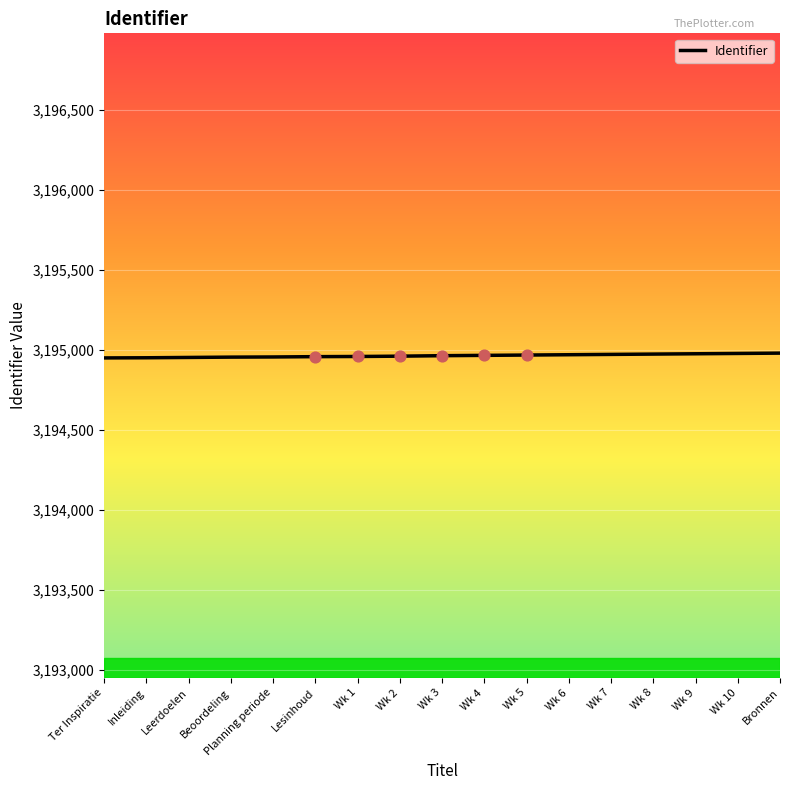

What is the ratio of the value at Planning periode to the value at Wk 9?

1.0